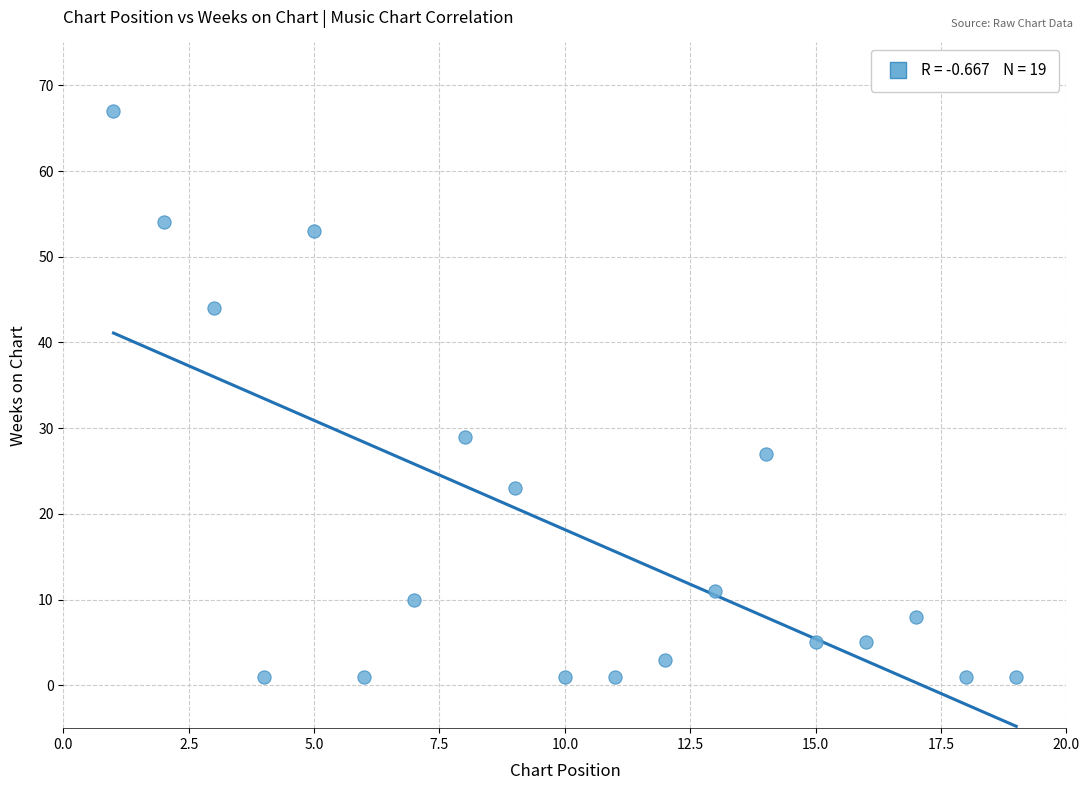

What is the range of X values (max minus min)?

18